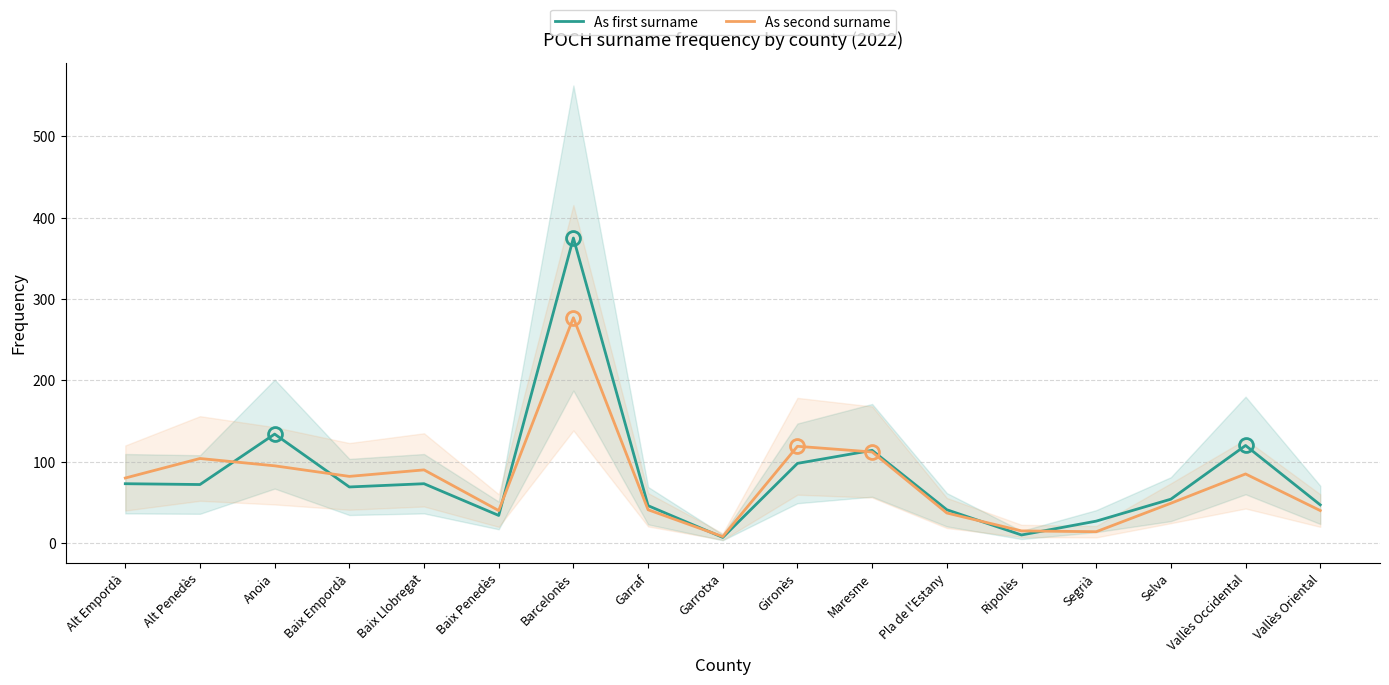

Is the value of As second surname at Alt Empordà greater than the value of As first surname at Baix Llobregat?

Yes